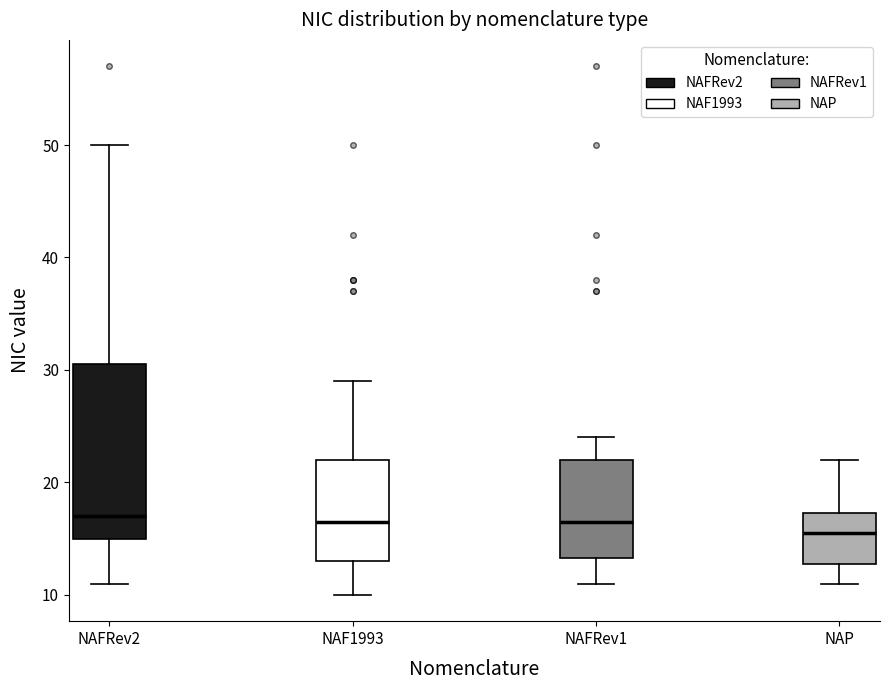

Reading left to right, transcribe this box plot: for each box, give where its median line is, the range the box spans, and where its two whiskers end, as read against the y-axis. The values are not printed on the chart, so give them approximately, as read against the axis.

NAFRev2: median 17, box 15 to 31, whiskers 11 to 50
NAF1993: median 17, box 13 to 22, whiskers 10 to 29
NAFRev1: median 17, box 13 to 22, whiskers 11 to 24
NAP: median 16, box 13 to 17, whiskers 11 to 22